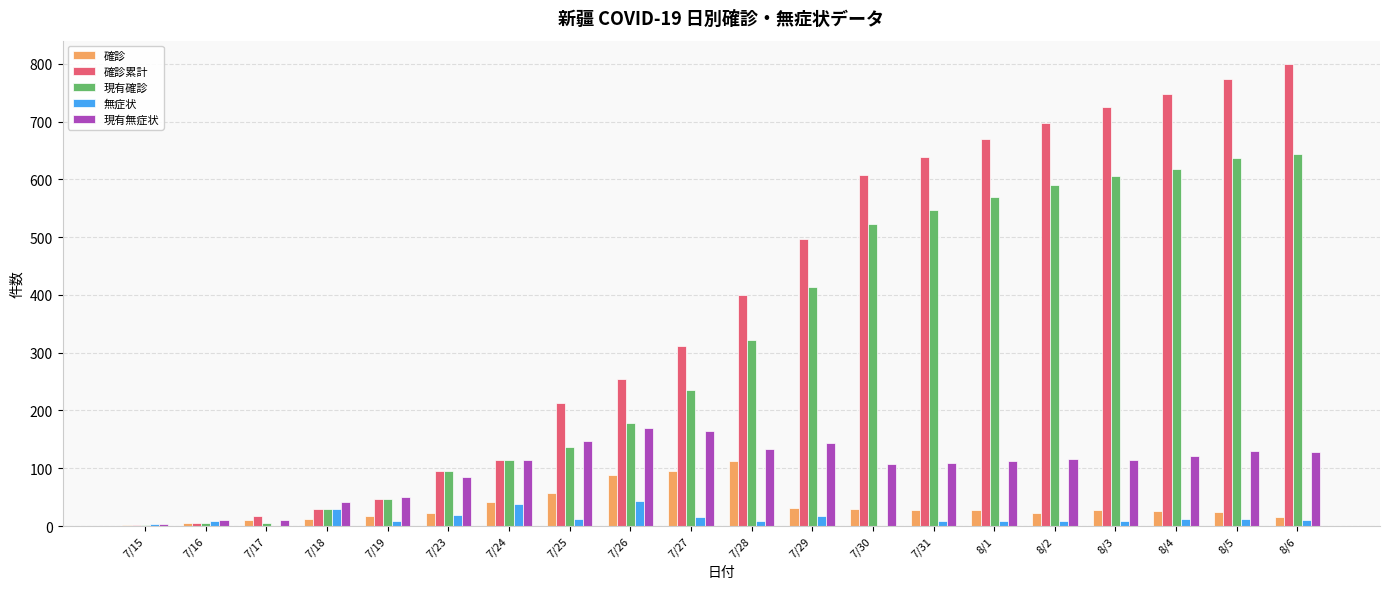

Which series has the largest total across all categories?

確診累計